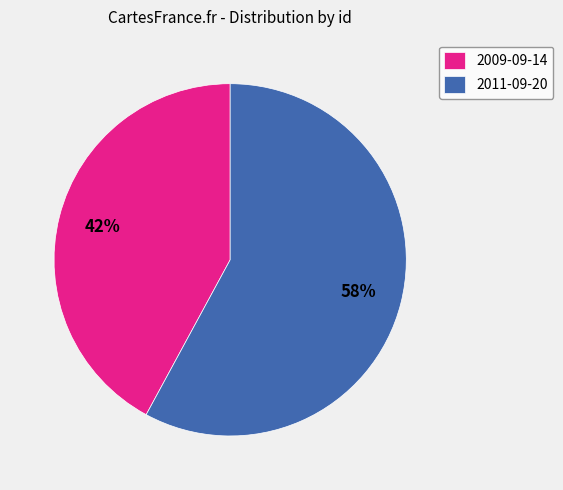

To the nearest percent, what is the difference between the largest and smallest slice percentages?

16%